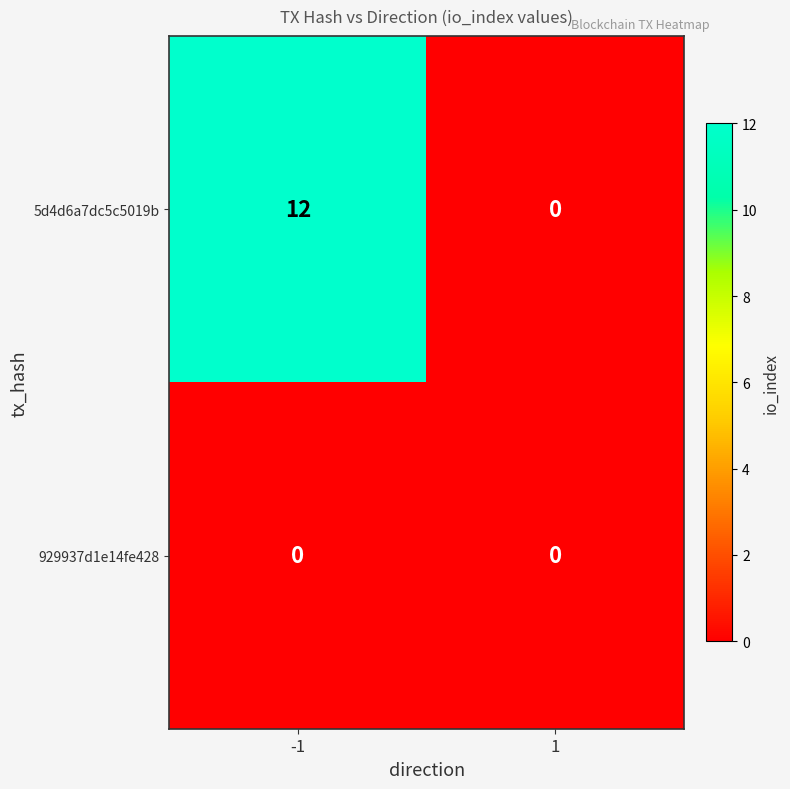

At how many categories does at least one series exceed 7?

1